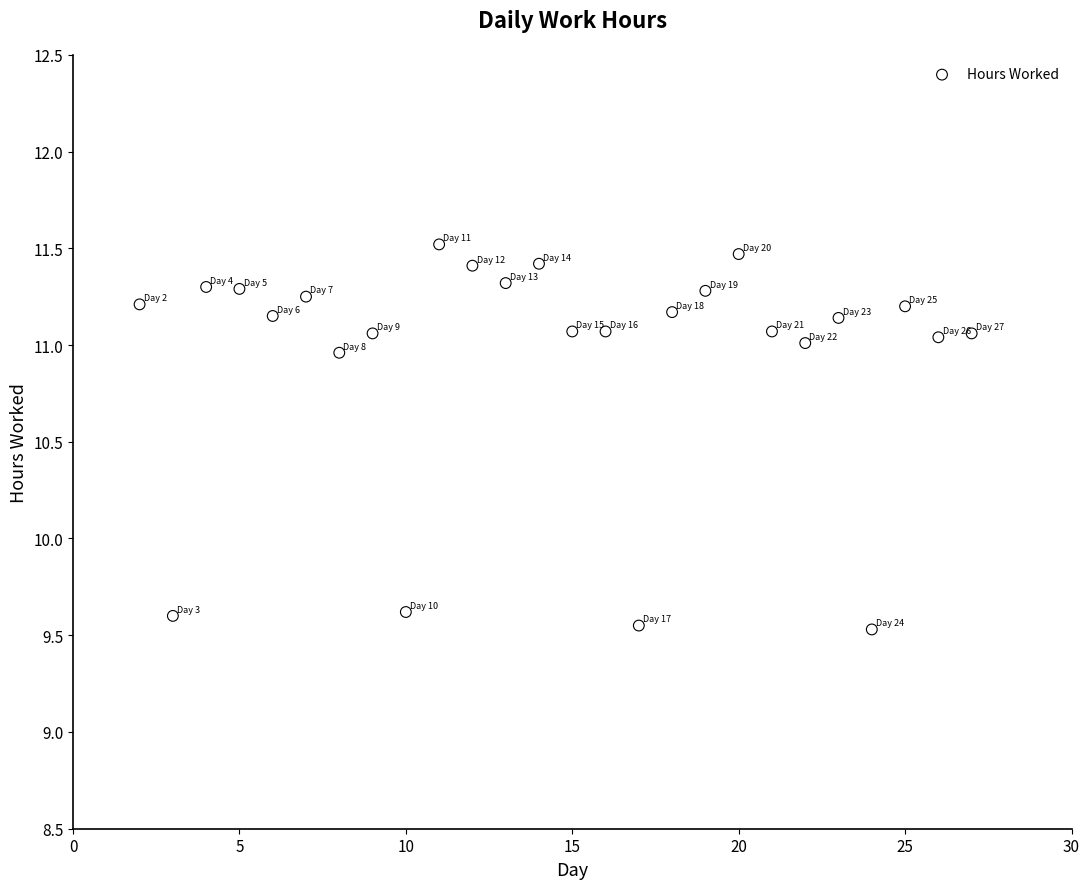

What is the range of X values (max minus min)?

25.0